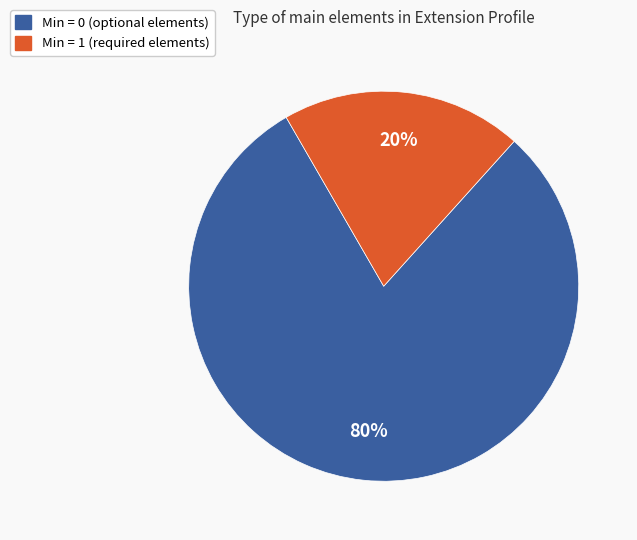

Is the sum of Min = 1 (required elements) and Min = 0 (optional elements) greater than half?

Yes